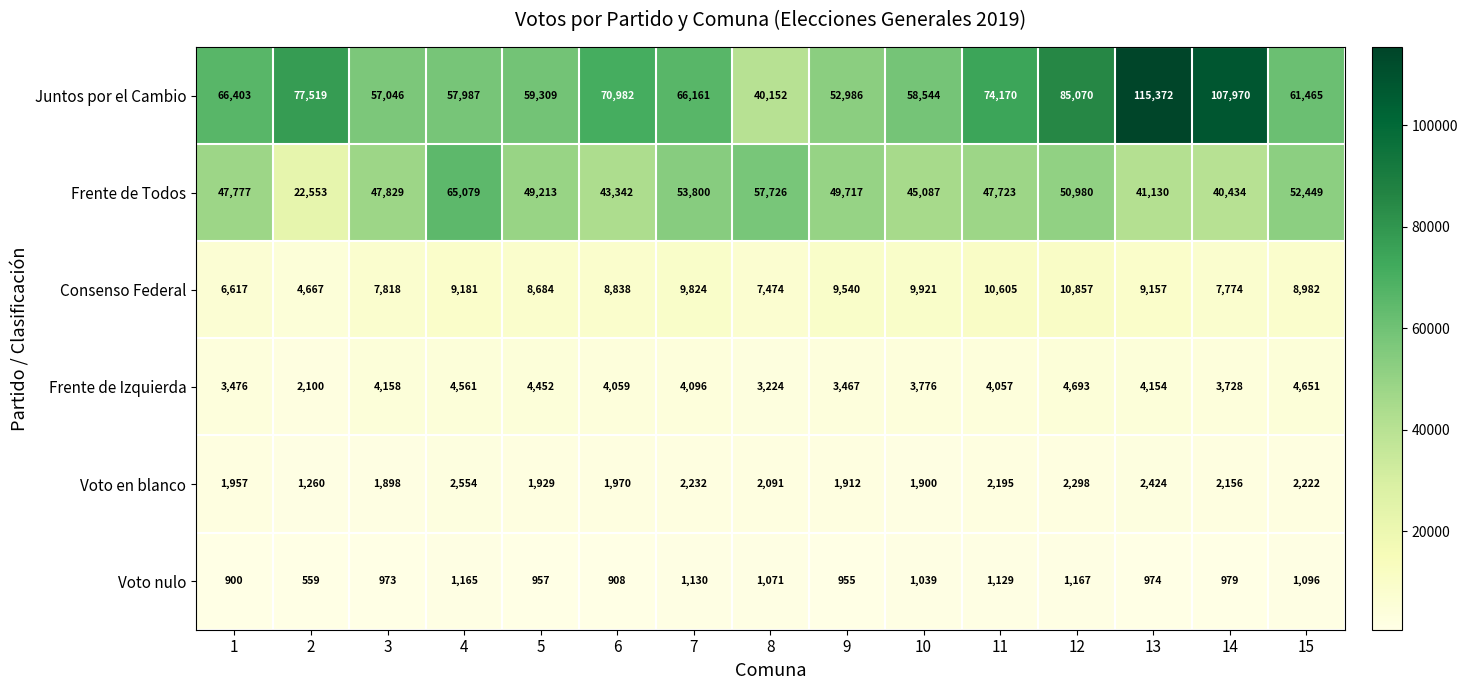

Where is Voto en blanco nearest to the value 1907?

9